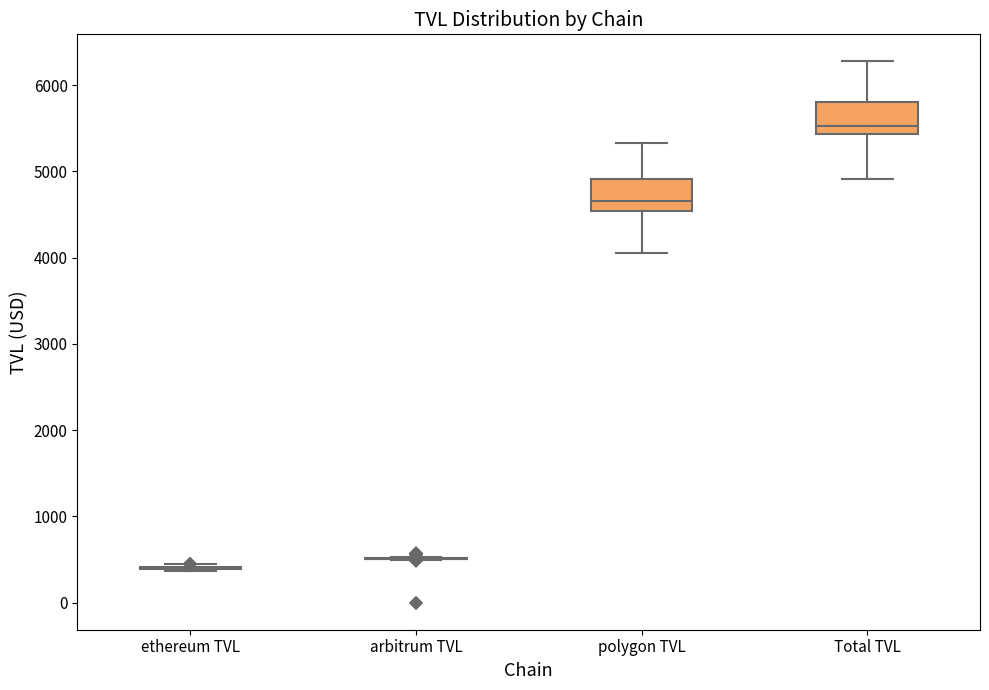

Reading left to right, read every box against the y-axis: the position of its median line, the range the box covers, and the ends of its whiskers. The values are not printed on the chart, so give them approximately, as read against the axis.

ethereum TVL: box collapsed to a line at 400, whiskers 400 to 400
arbitrum TVL: box collapsed to a line at 500, whiskers 500 to 500
polygon TVL: median 4700, box 4500 to 4900, whiskers 4100 to 5300
Total TVL: median 5500, box 5400 to 5800, whiskers 4900 to 6300